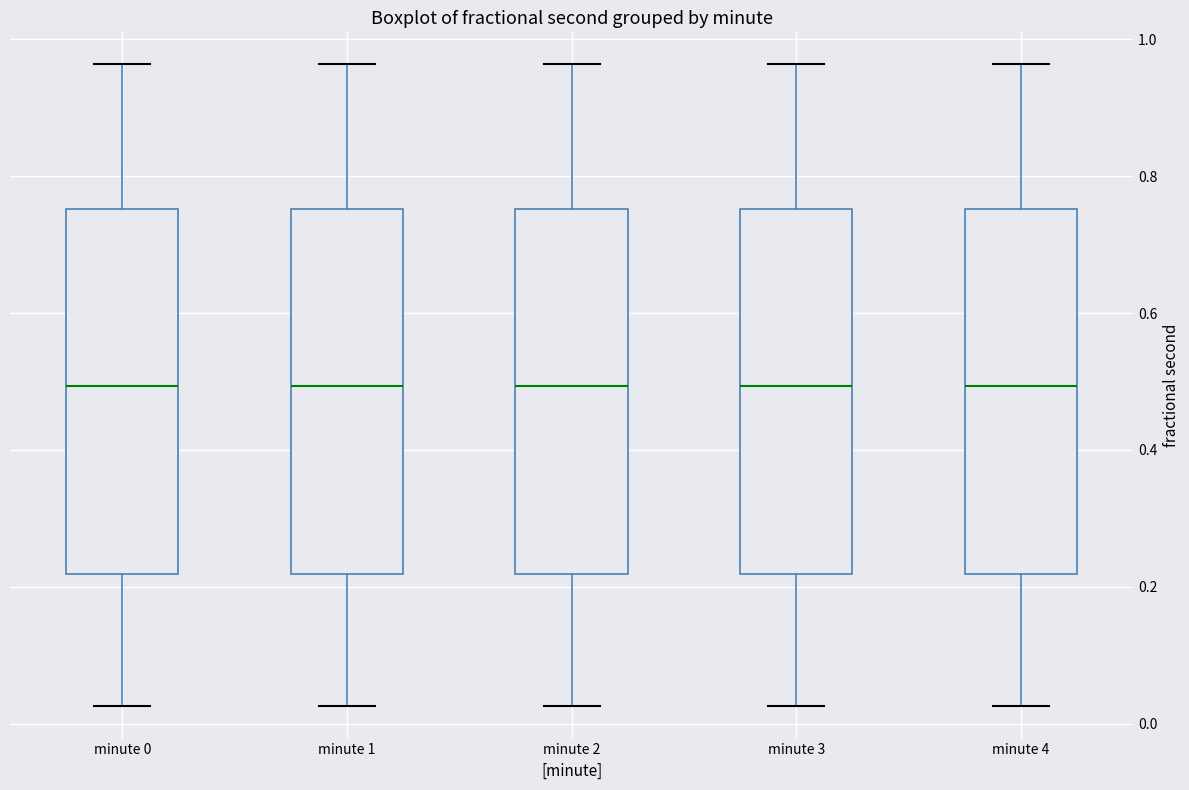

Reading left to right, transcribe this box plot: for each box, give where its median line is, the range the box spans, and where its two whiskers end, as read against the y-axis. The values are not printed on the chart, so give them approximately, as read against the axis.

minute 0: median 0.50, box 0.22 to 0.76, whiskers 0.02 to 0.96
minute 1: median 0.50, box 0.22 to 0.76, whiskers 0.02 to 0.96
minute 2: median 0.50, box 0.22 to 0.76, whiskers 0.02 to 0.96
minute 3: median 0.50, box 0.22 to 0.76, whiskers 0.02 to 0.96
minute 4: median 0.50, box 0.22 to 0.76, whiskers 0.02 to 0.96